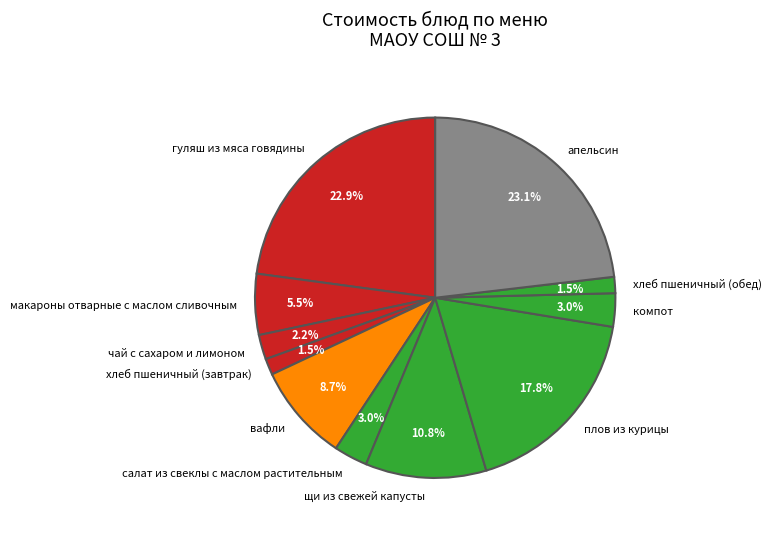

Does плов из курицы represent more than half of the total?

No